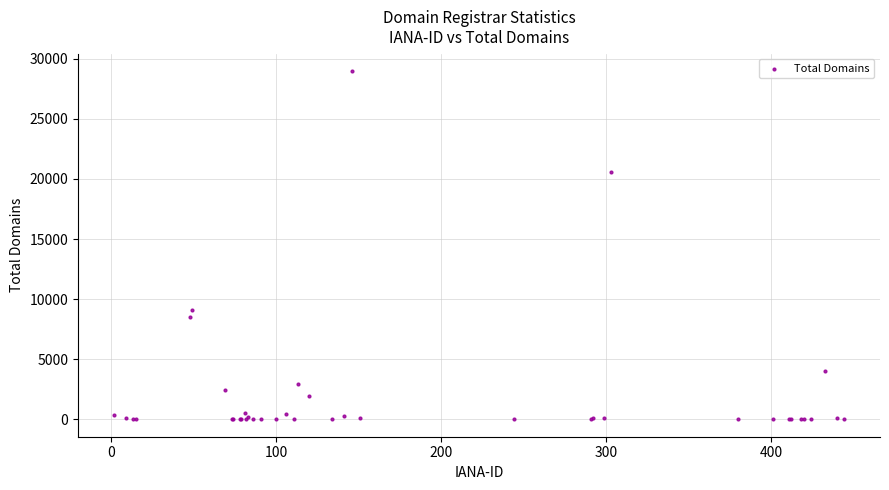

What Y value in the scatter plot is closest to 14486?

9089